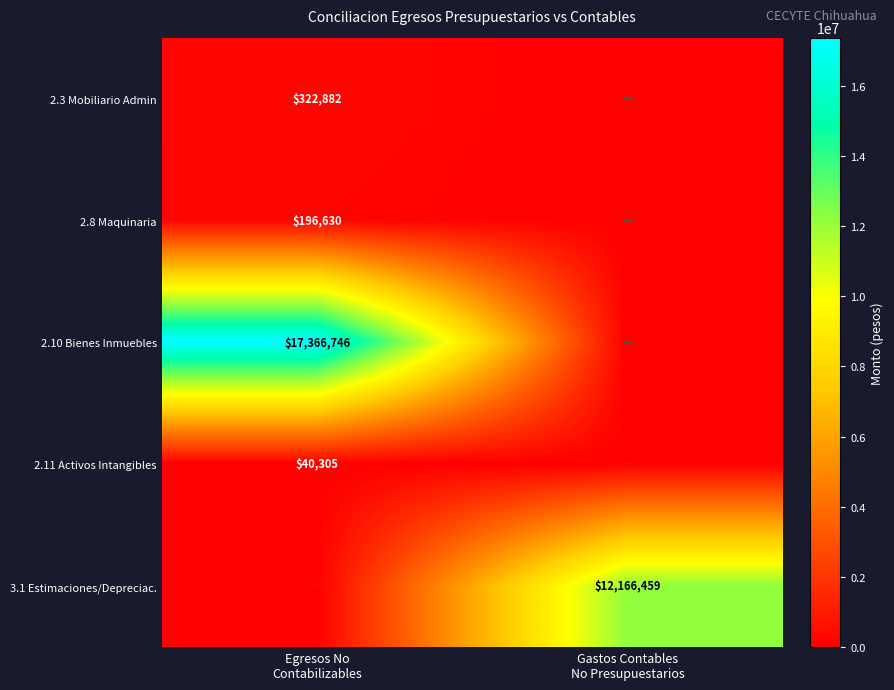

Which has a higher value, Gastos Contables
No Presupuestarios or Egresos No
Contabilizables?

Egresos No
Contabilizables